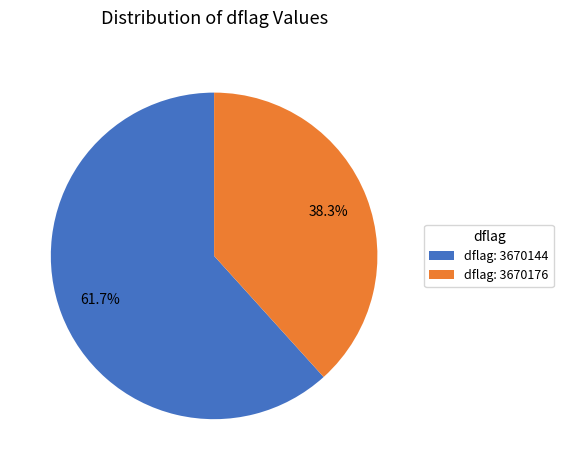

To the nearest percent, what is the average slice percentage?

50%